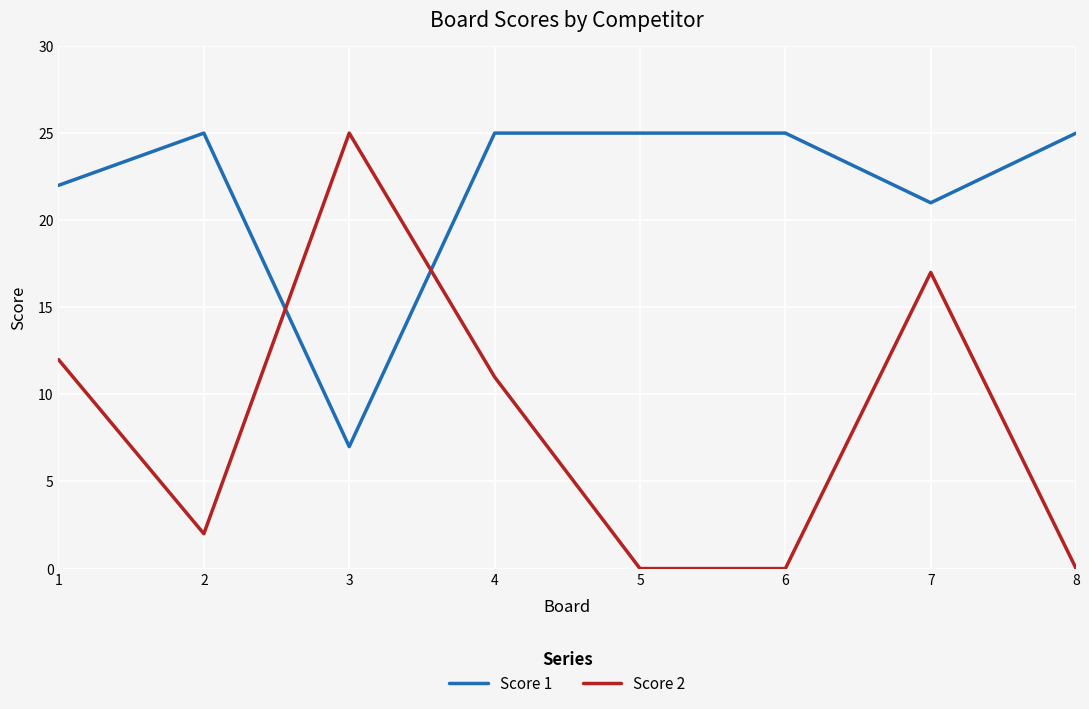

Reading left to right, what are all the values shown in this chart?

Score 1: 22	25	7	25	25	25	21	25
Score 2: 12	2	25	11	0	0	17	0